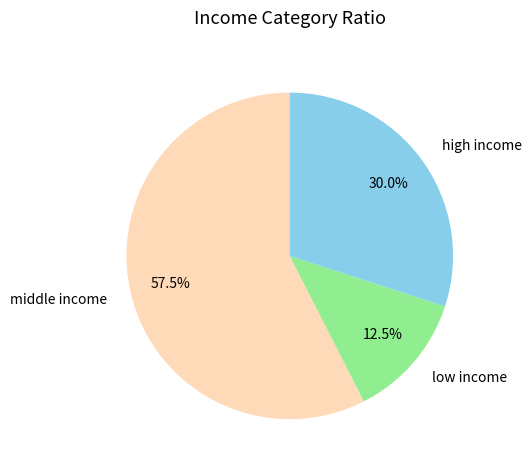

What is the total percentage of middle income and high income?

87.5%